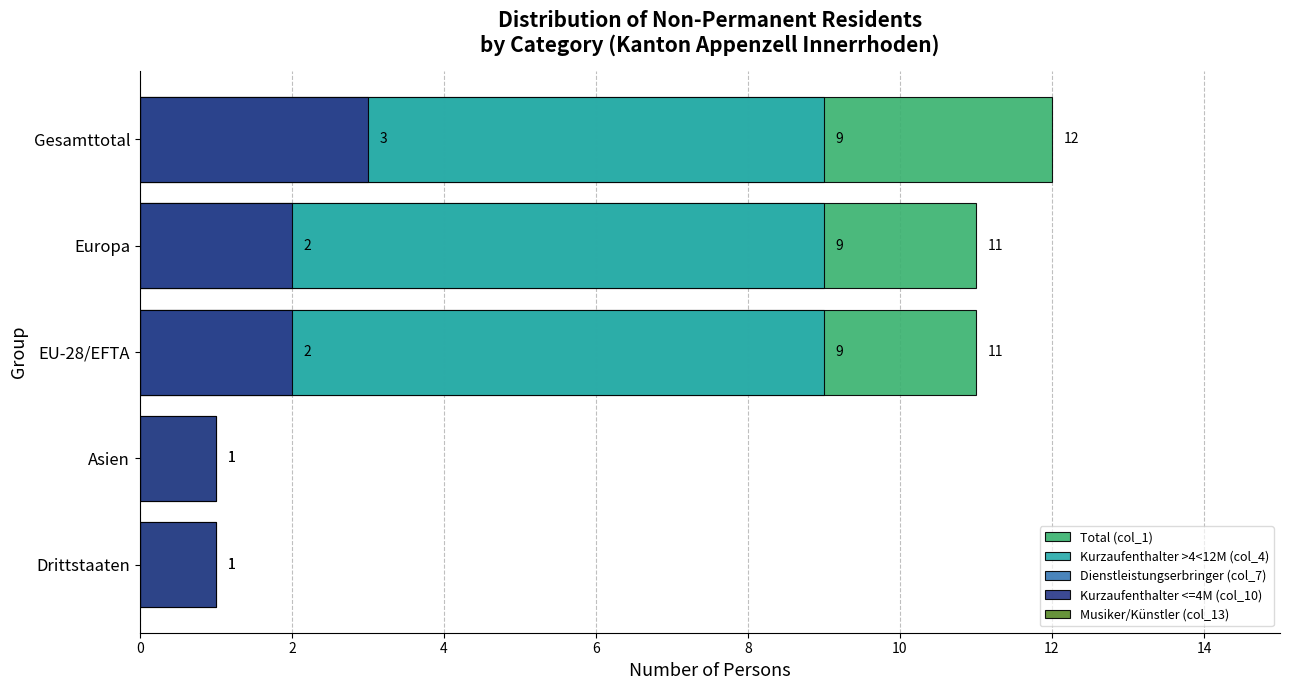

Does the chart contain any negative values?

No